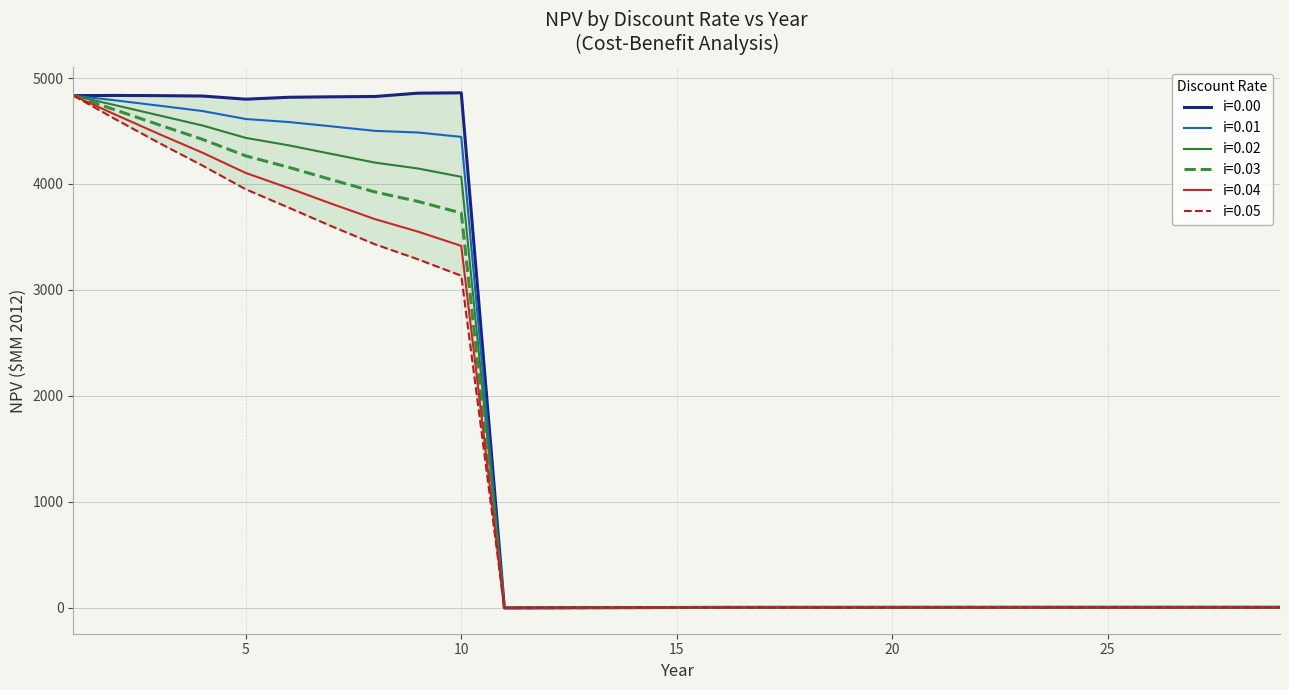

What is the total value across all series at 23?

8.5